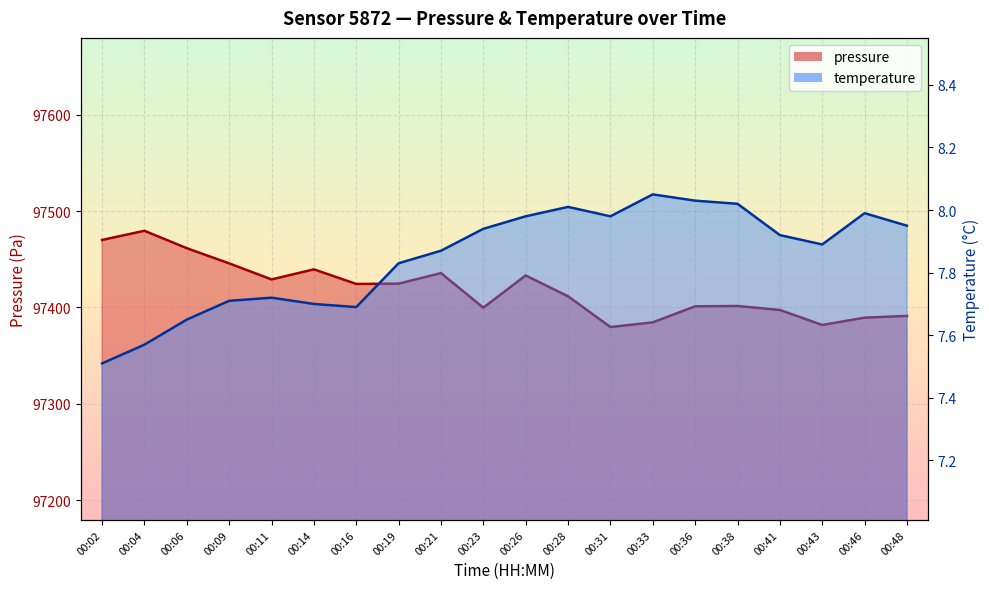

The value of pressure at 00:11 is 97429.1. True or false?

True